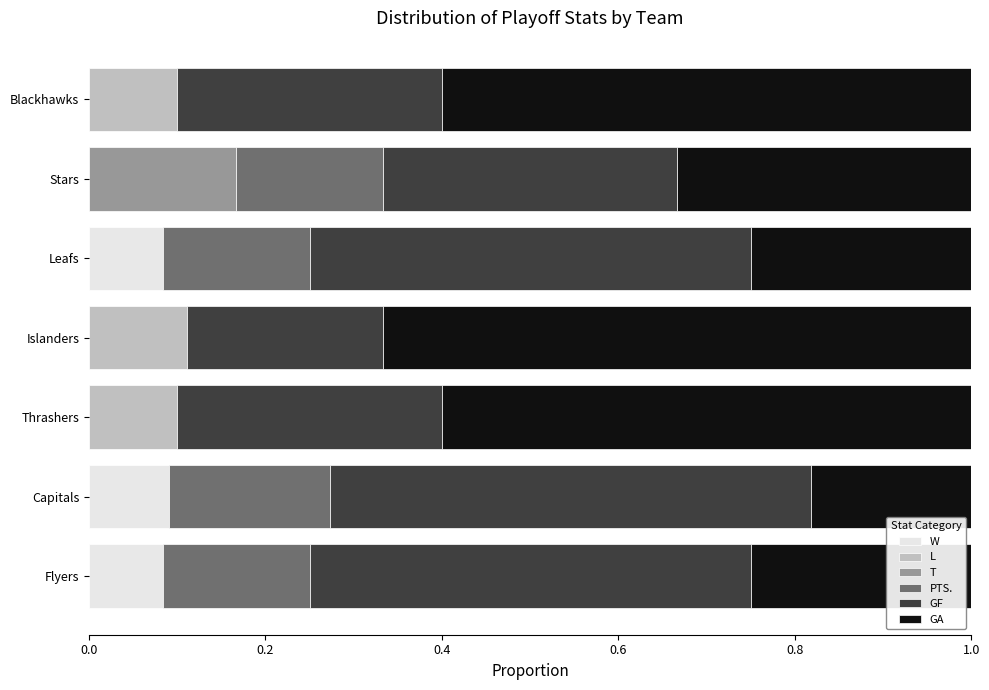

What is the total value across all series at Leafs?

1.0